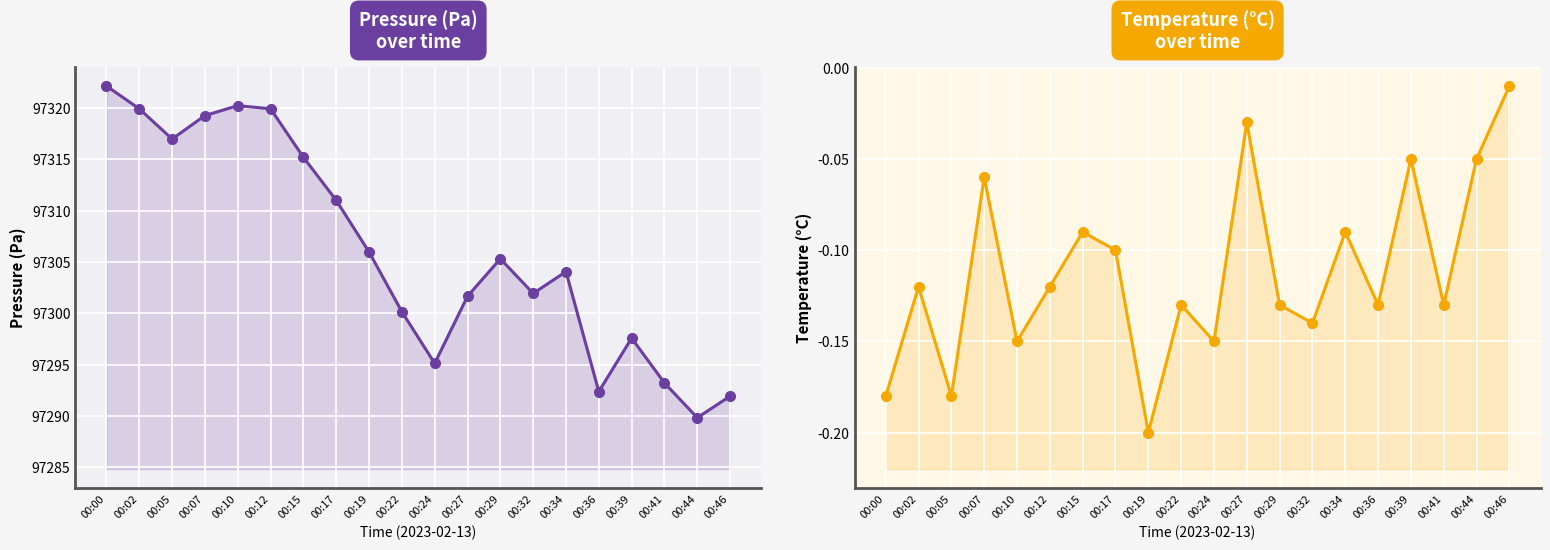

Between 00:07 and 00:22, which is larger?

00:07